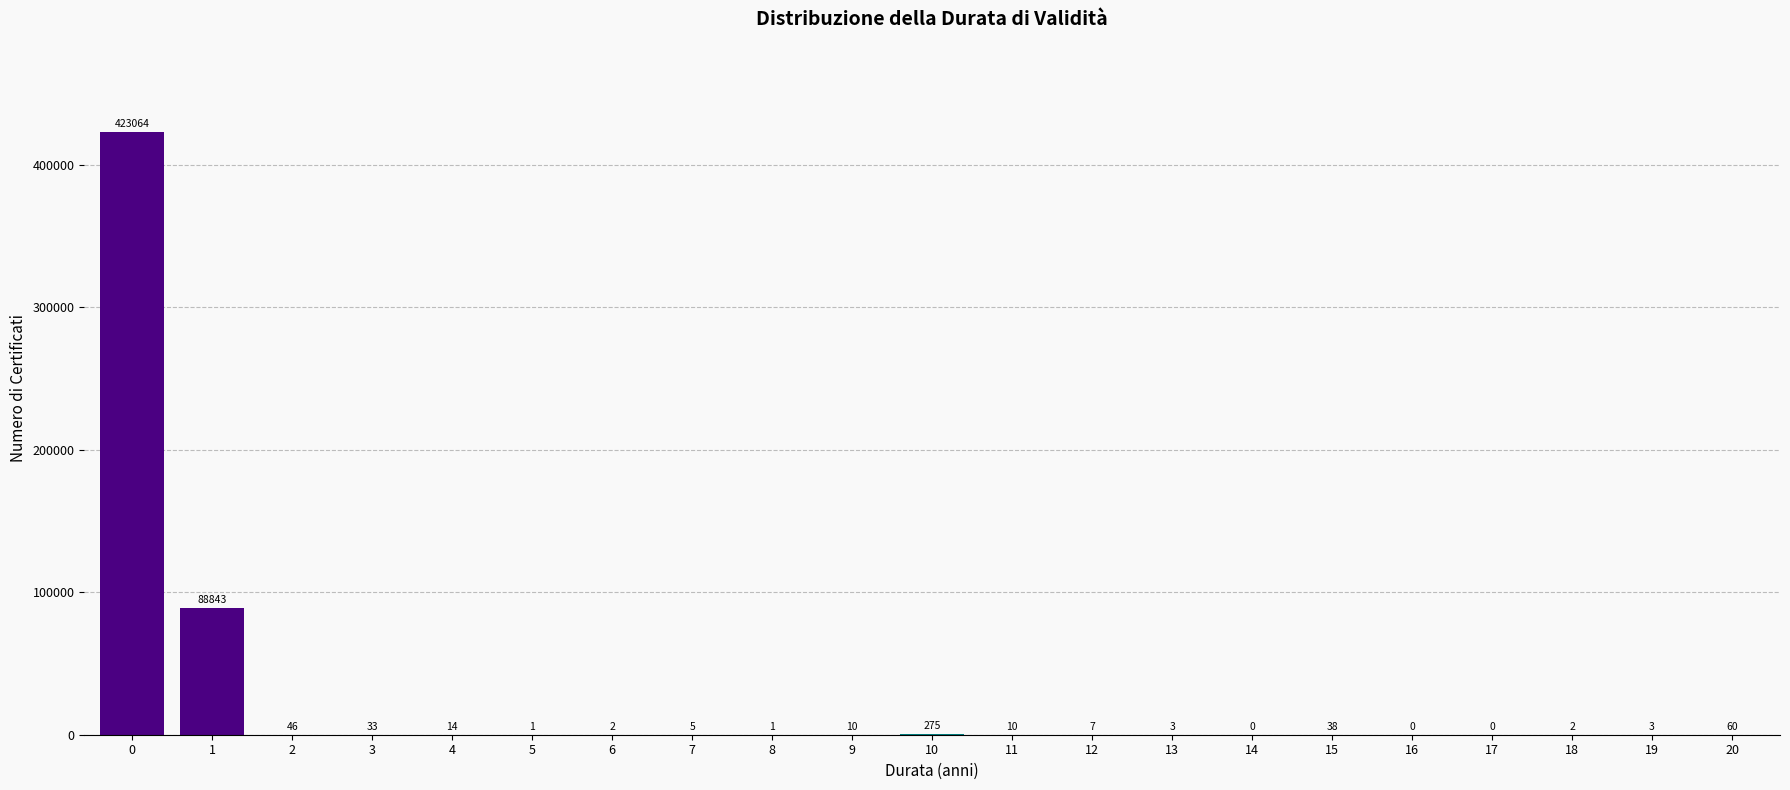

Reading left to right, what are all the values shown in this chart?

0=423064	1=88843	2=46	3=33	4=14	5=1	6=2	7=5	8=1	9=10	10=275	11=10	12=7	13=3	14=0	15=38	16=0	17=0	18=2	19=3	20=60